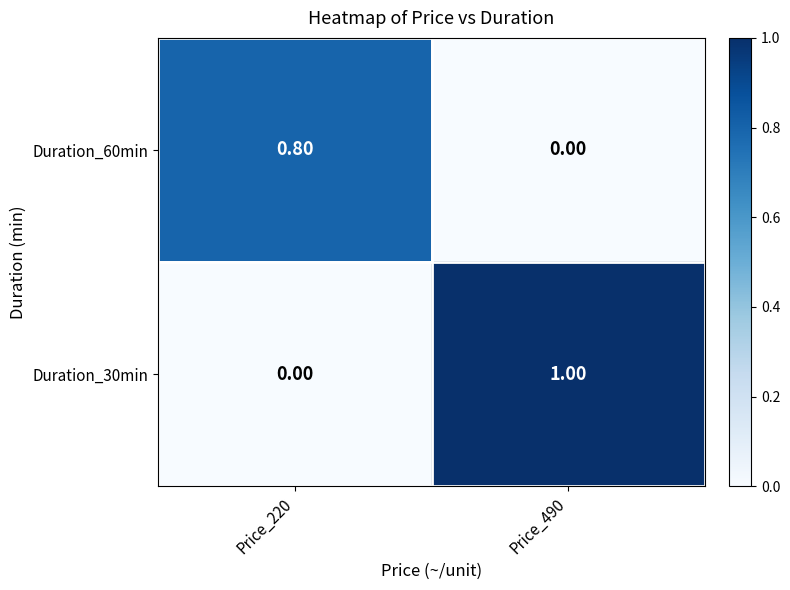

List the series in order of their overall mean, lowest first.

Duration_60min, Duration_30min